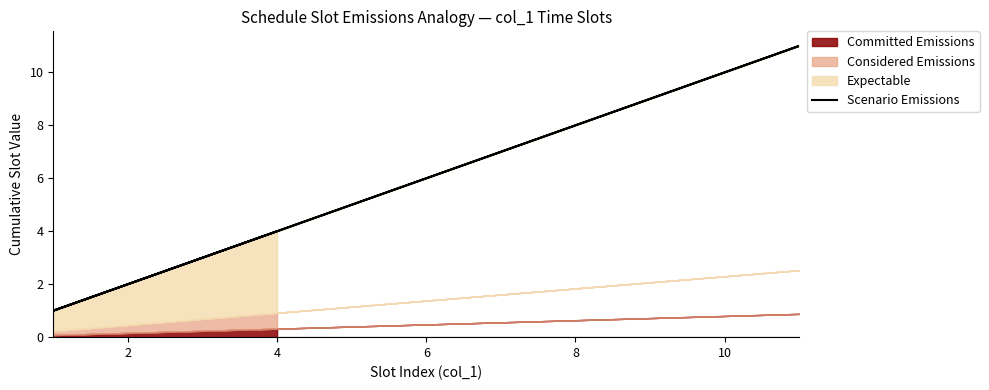

What is the greatest value displayed?

11.0